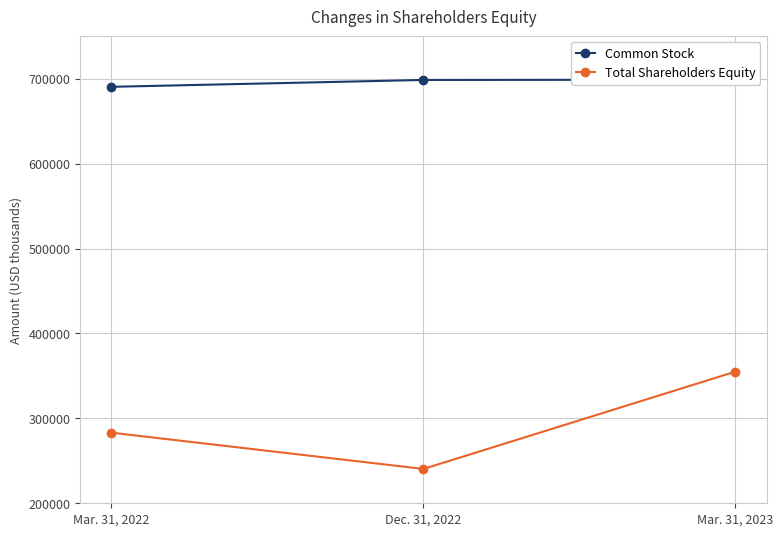

Which category has the highest value in the Common Stock series?

Mar. 31, 2023